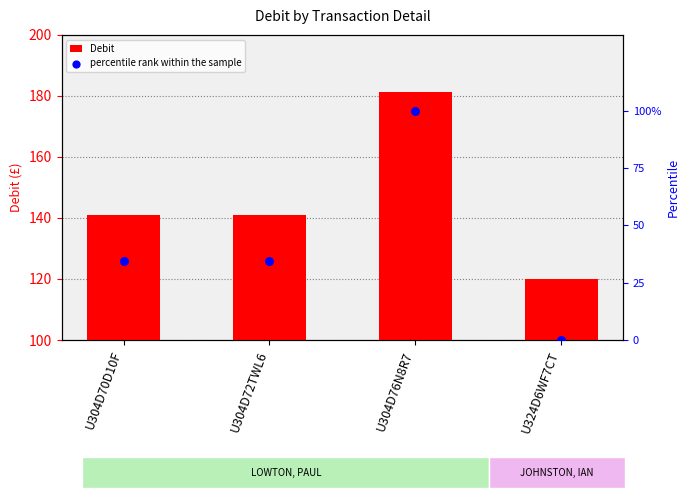

At how many categories does at least one series exceed 108?

4